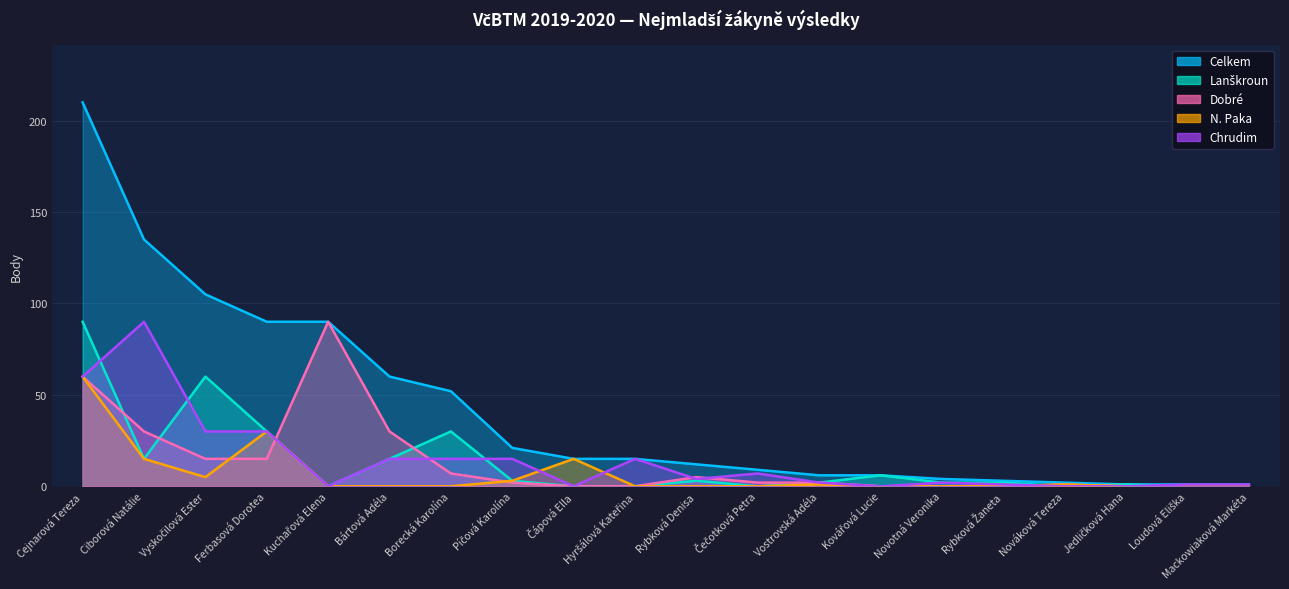

What is the highest value of the Lanškroun series?

90